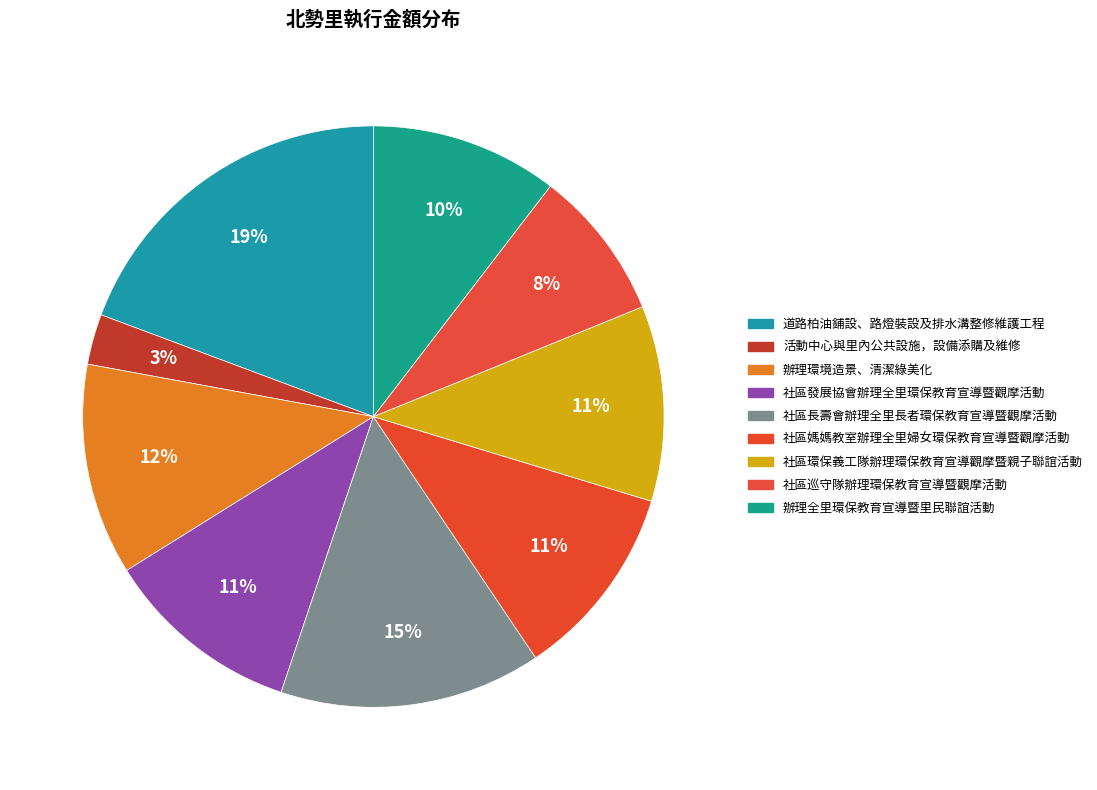

Is there a majority slice in this chart?

No